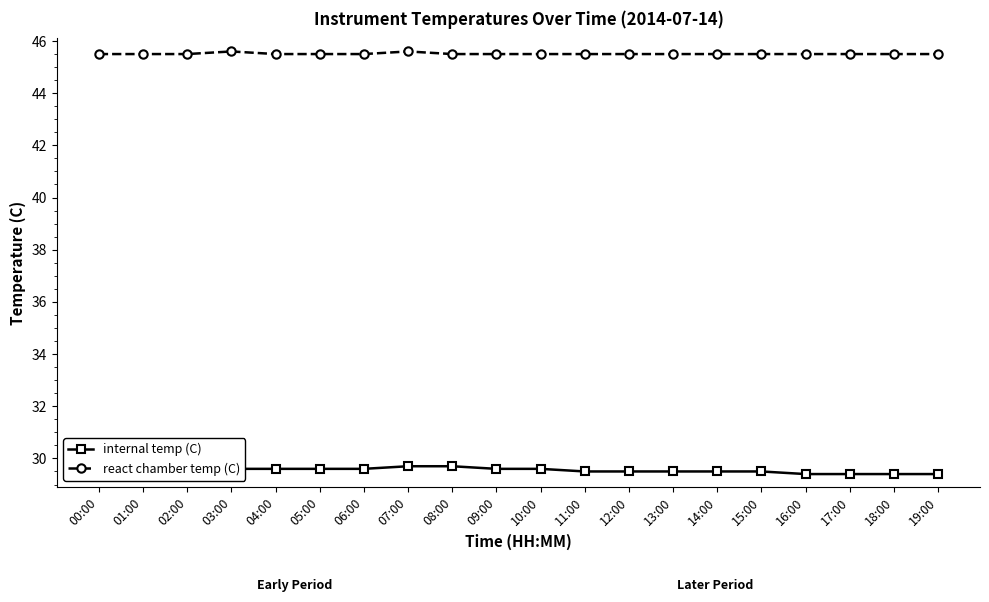

Count the react chamber temp (C) values in the range 45 to 46.

20